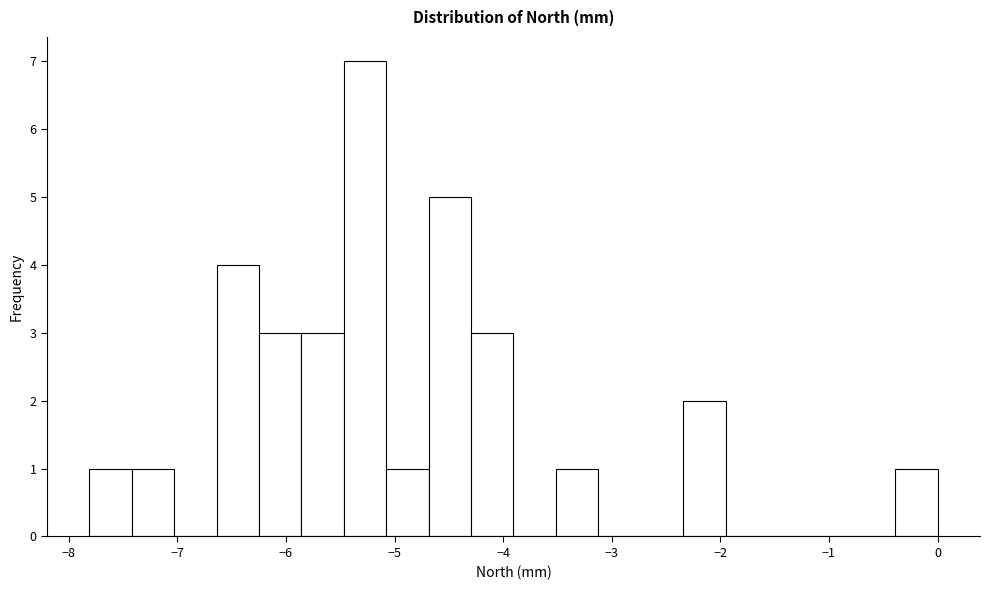

Read against the x-axis, roughly where is the centre of the tallest bar?

-5.3